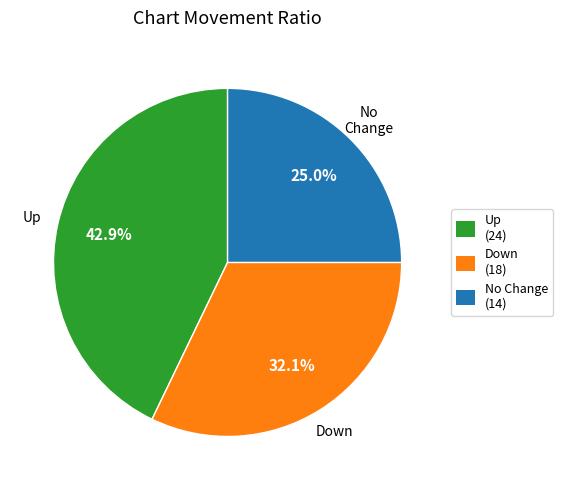

Approximately how many times larger is the value at Up compared to No Change?

1.7